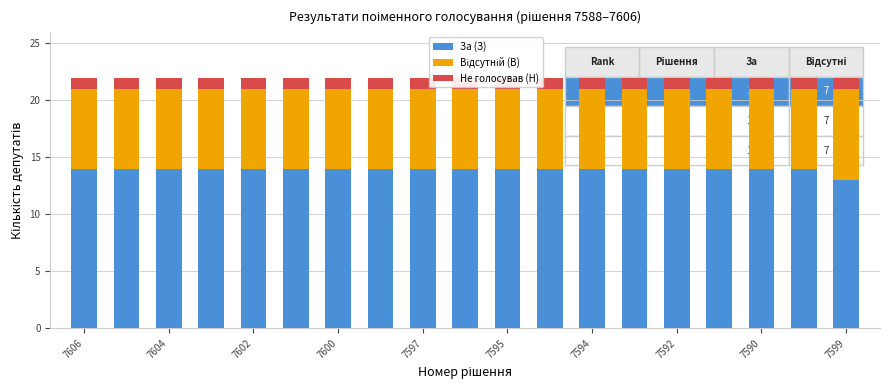

List the series in order of their overall mean, lowest first.

Не голосував (Н), Відсутній (В), За (З)